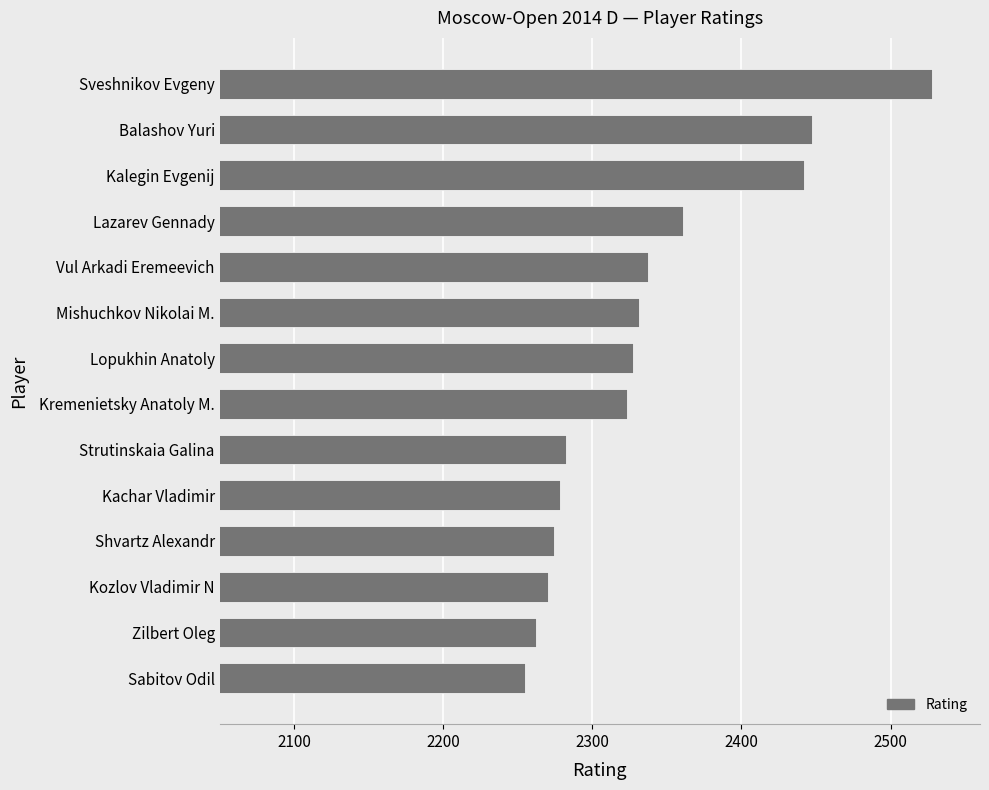

Reading bottom to top, what are all the values shown in this chart?

Sabitov Odil=2255	Zilbert Oleg=2262	Kozlov Vladimir N=2270	Shvartz Alexandr=2274	Kachar Vladimir=2278	Strutinskaia Galina=2282	Kremenietsky Anatoly M.=2323	Lopukhin Anatoly=2327	Mishuchkov Nikolai M.=2331	Vul Arkadi Eremeevich=2337	Lazarev Gennady=2361	Kalegin Evgenij=2442	Balashov Yuri=2447	Sveshnikov Evgeny=2528